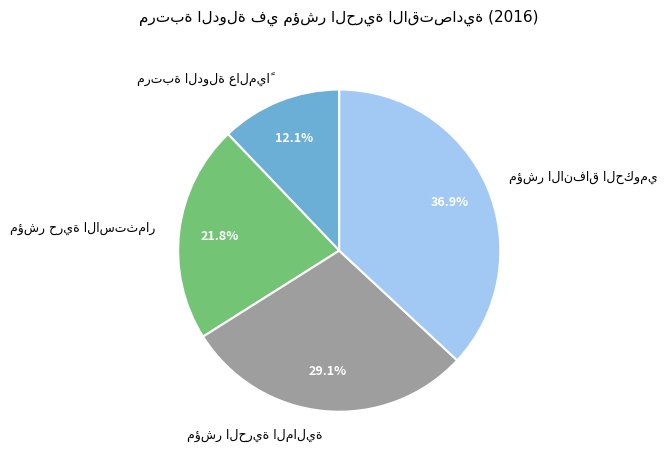

How many segments does this pie chart have?

4